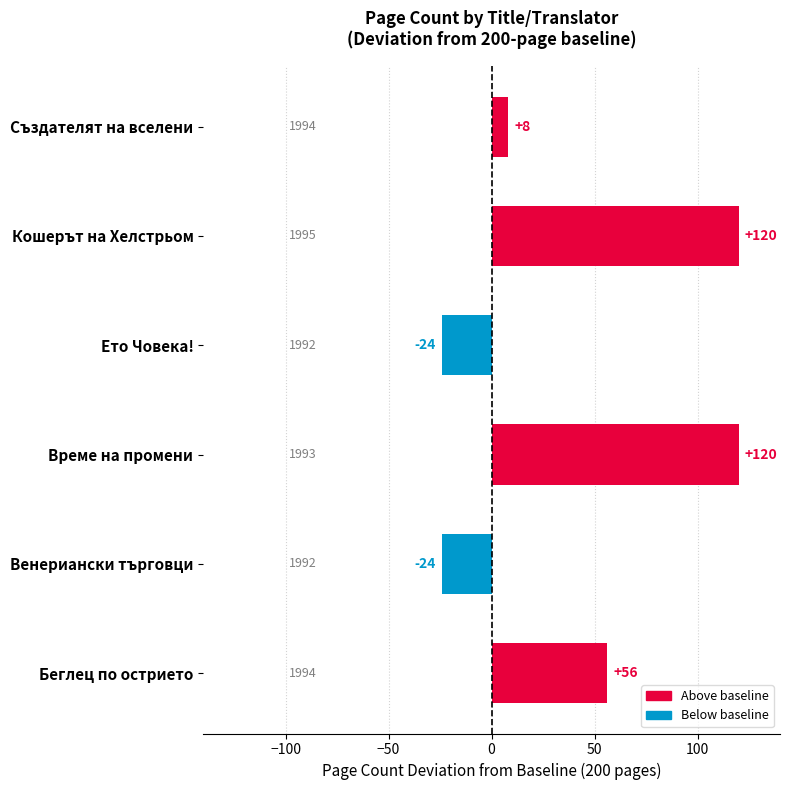

How many bars are there in total?

6